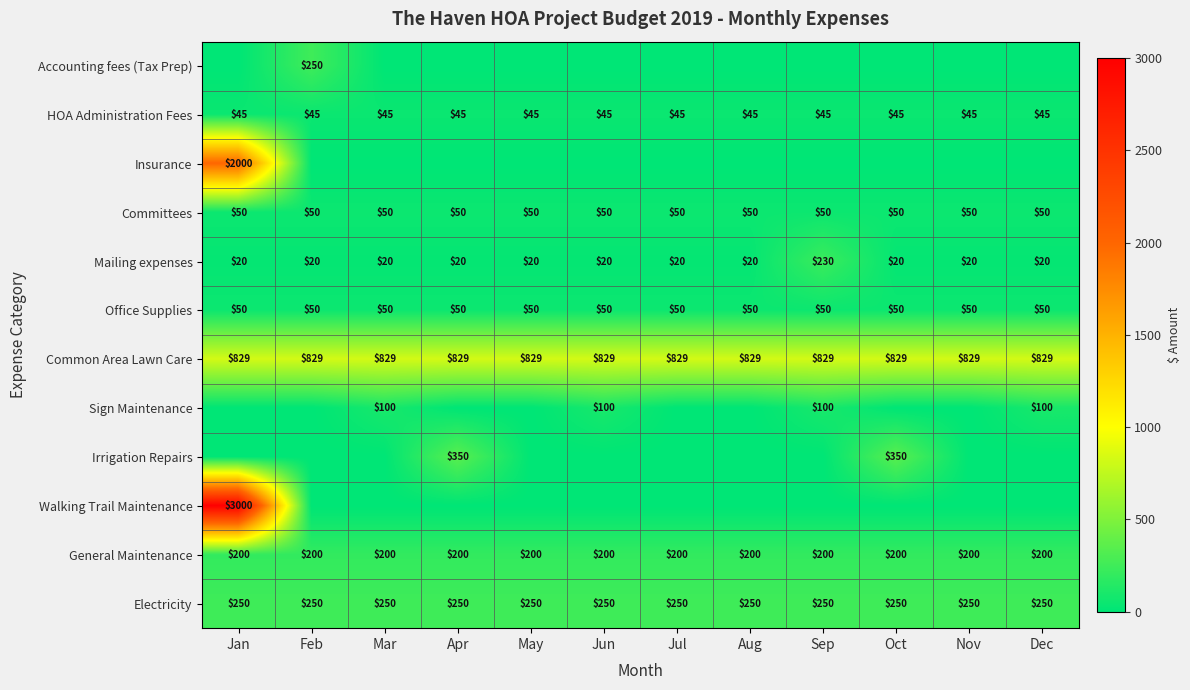

Is the value of General Maintenance at Apr greater than the value of Common Area Lawn Care at Dec?

No